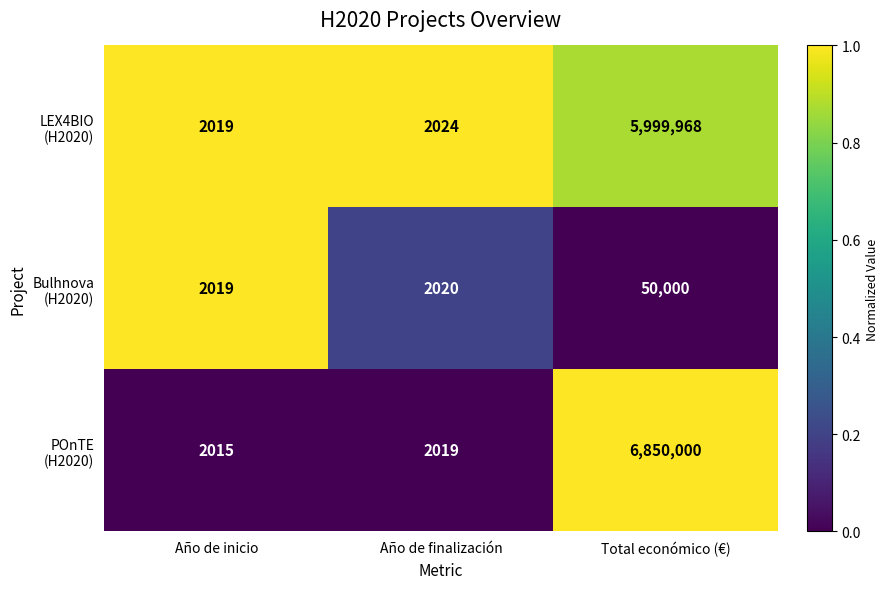

How many distinct data groups are displayed?

3